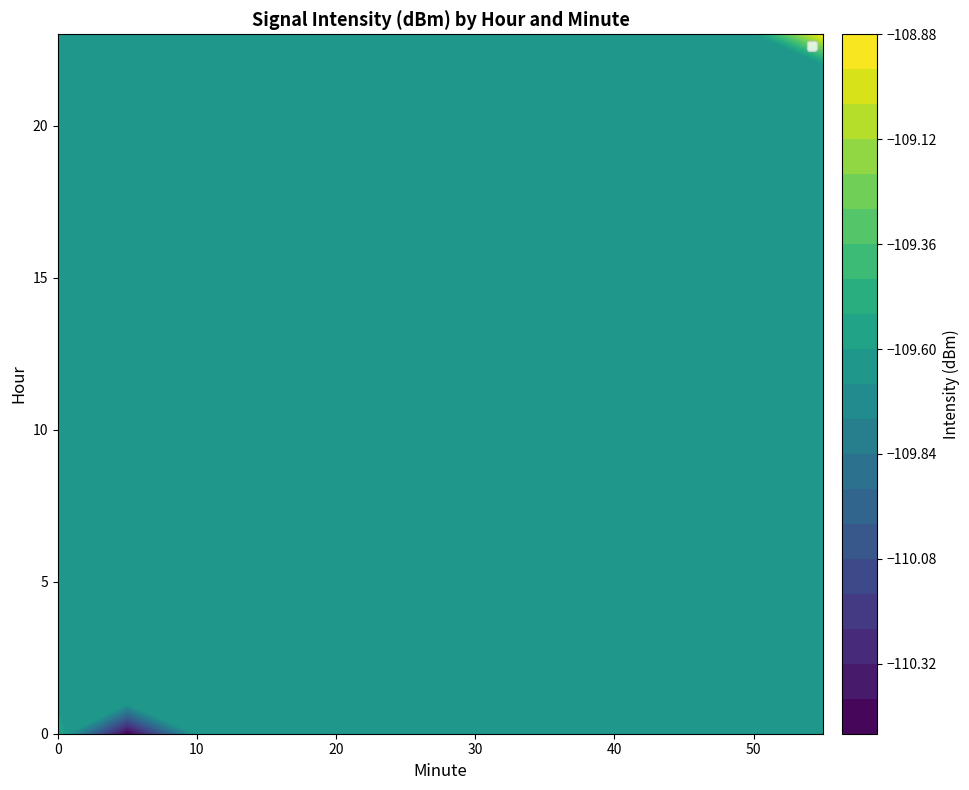

What is the smallest value displayed?

-115.1